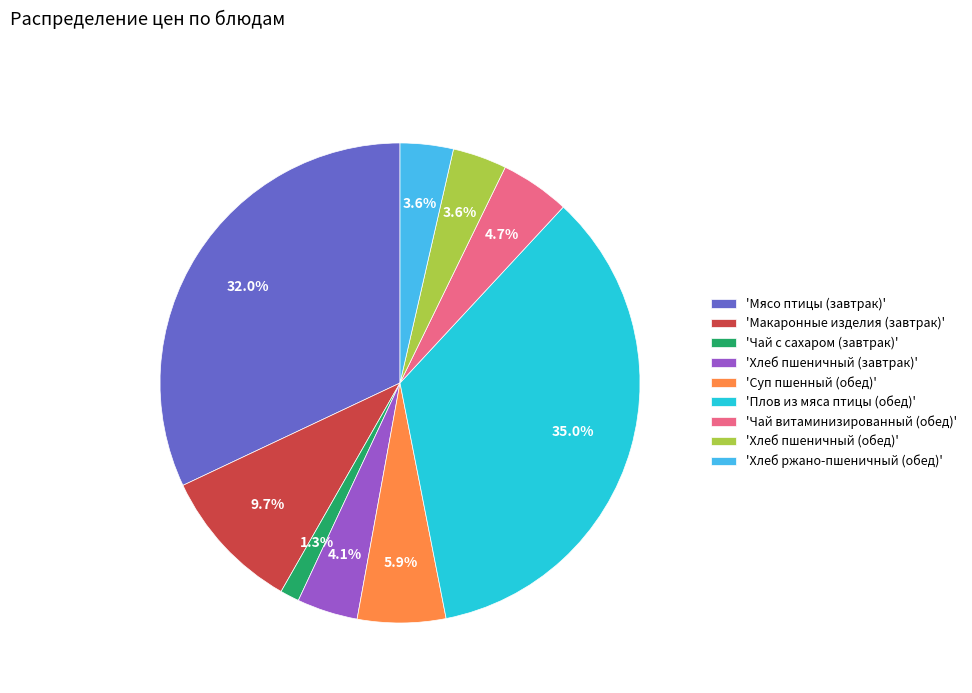

Which category has the biggest portion of the pie?

'Плов из мяса птицы (обед)'